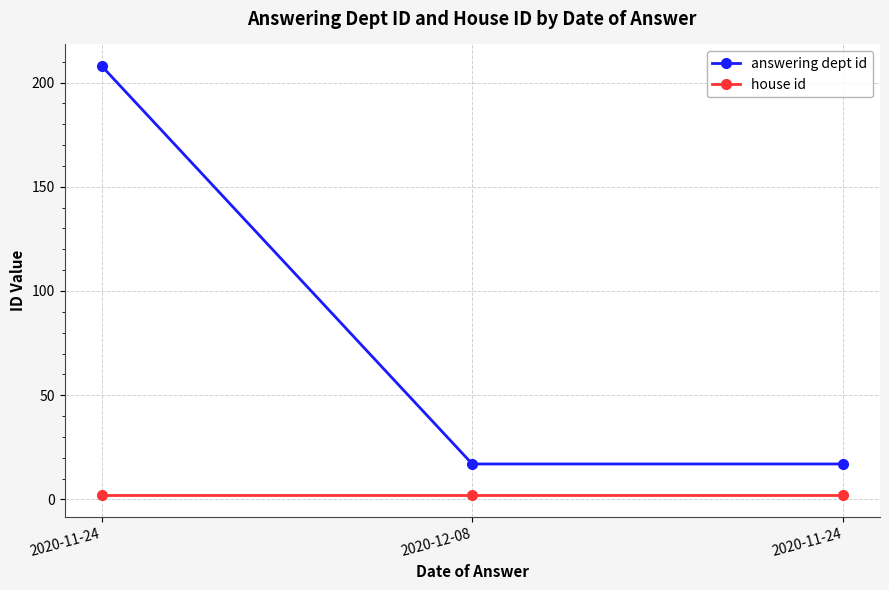

What is the spread (max minus min) of values at 2020-11-24?

206